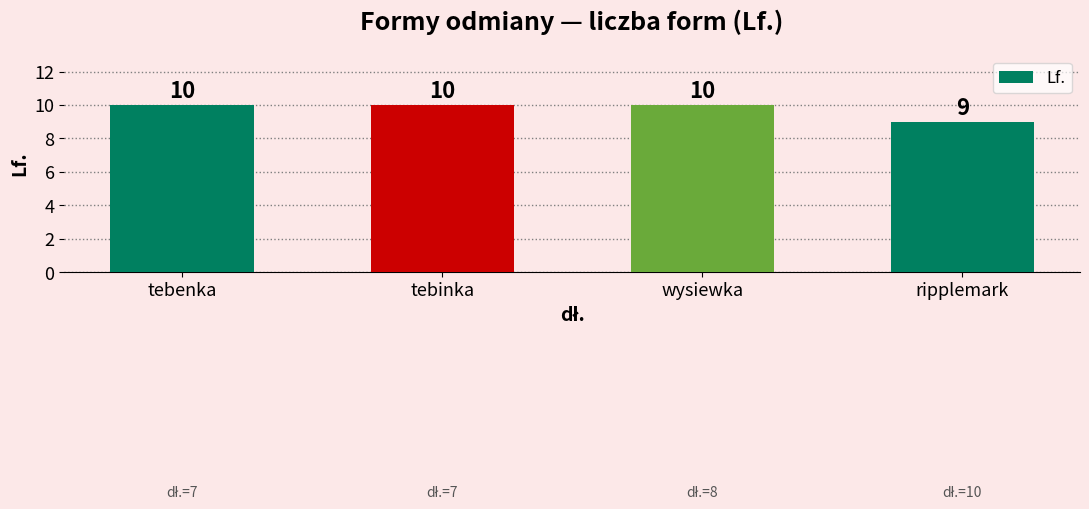

What is the average value?

10